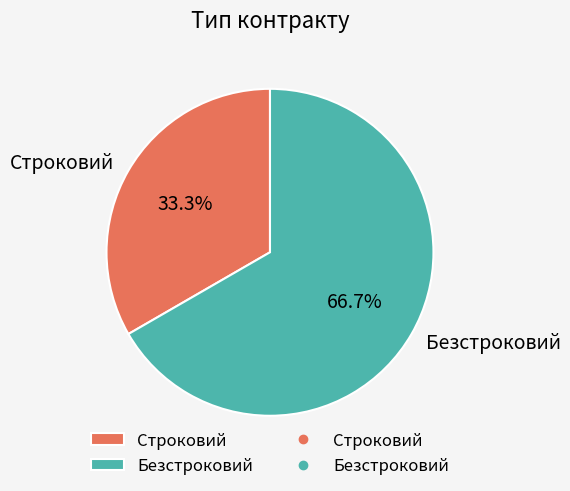

What percentage is the Безстроковий slice, to the nearest percent?

67%